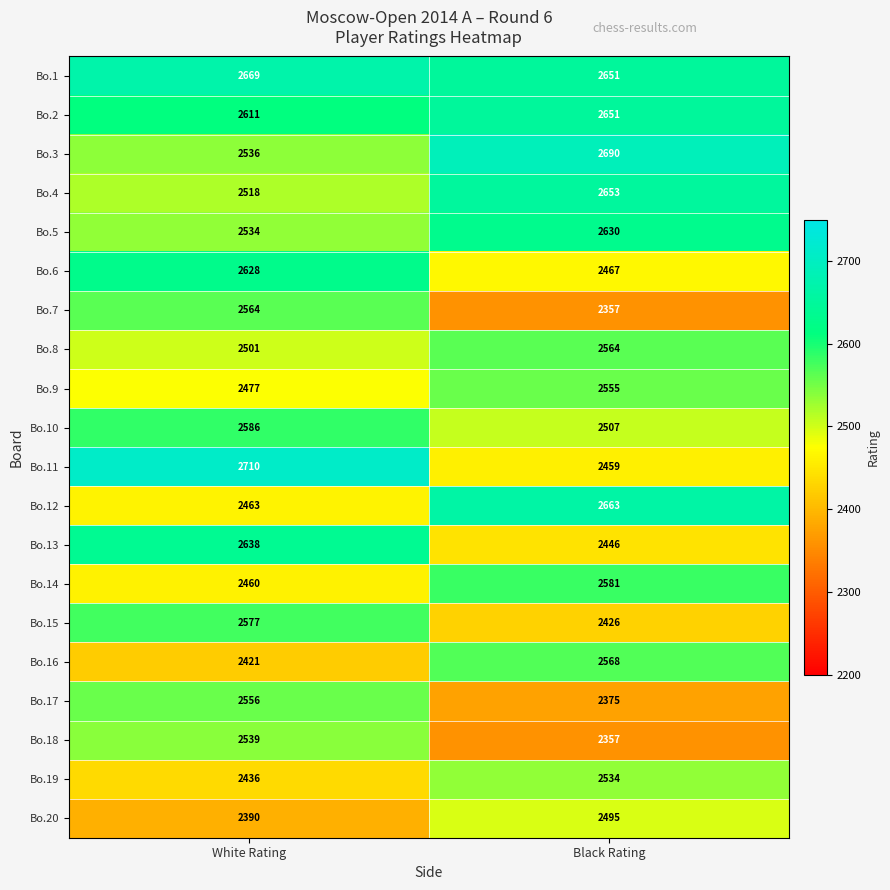

What is the highest value of the Bo.14 series?

2581